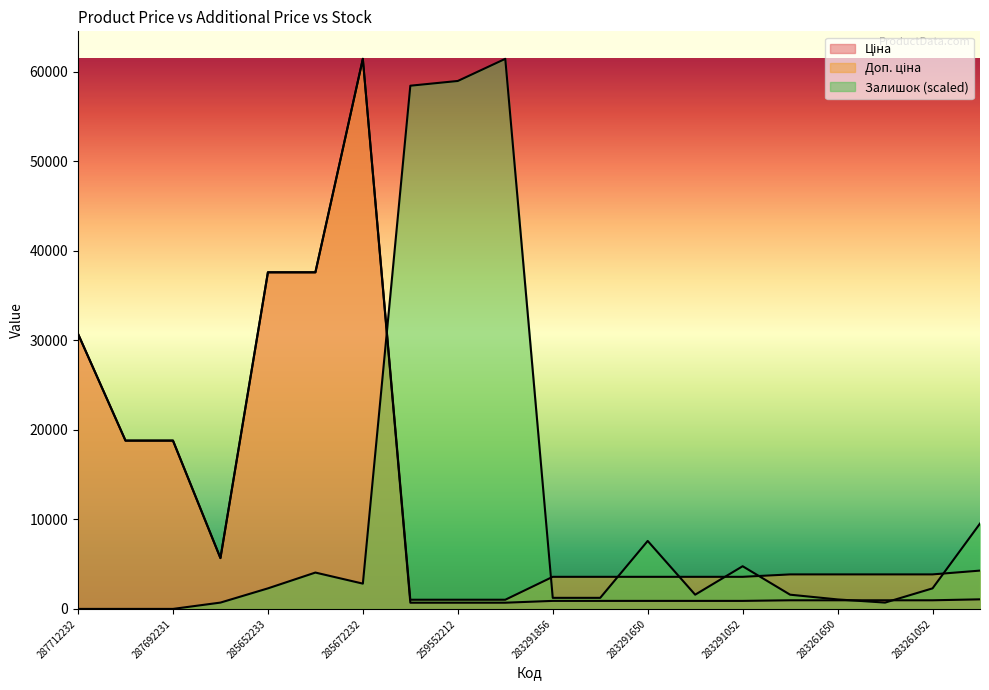

True or false: Ціна and Доп. ціна intersect in this chart.

False